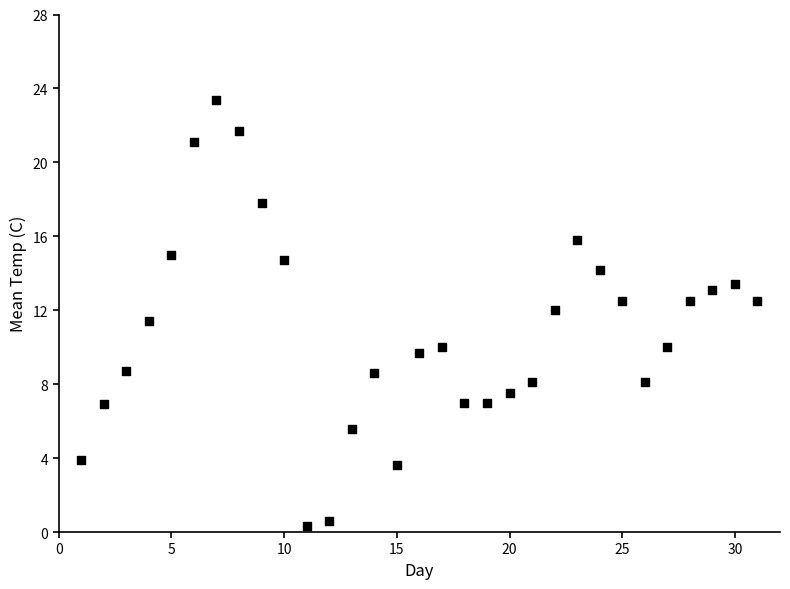

What is the range of X values (max minus min)?

30.0